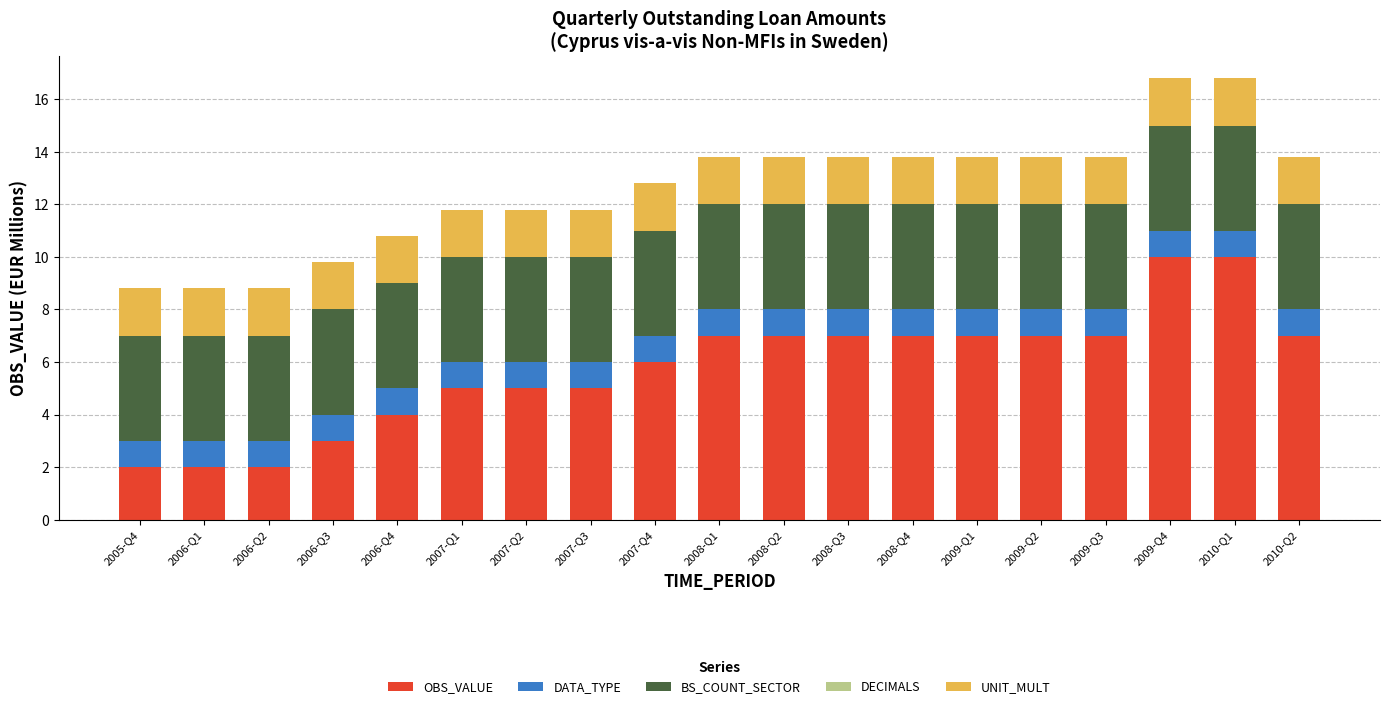

What is the lowest value of the OBS_VALUE series?

2.0